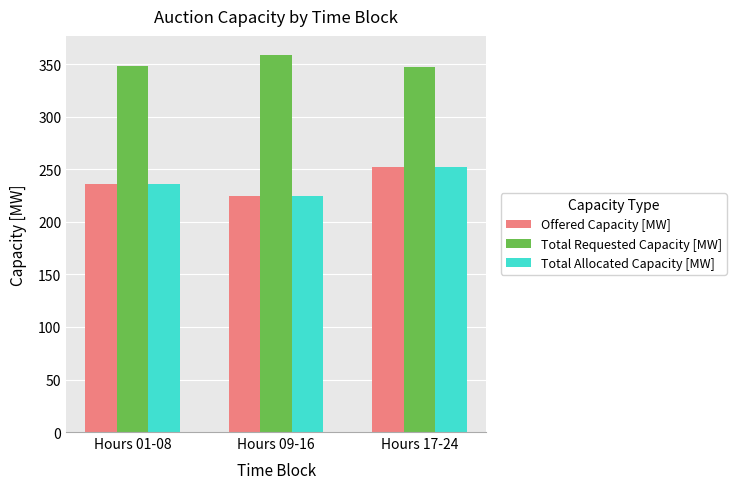

At how many categories does at least one series exceed 304?

3